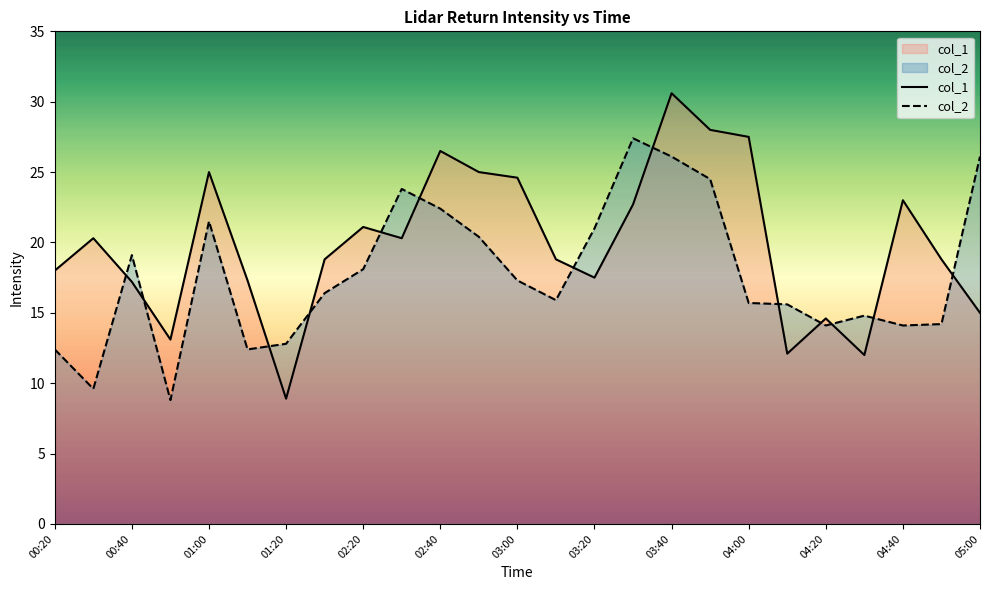

What is the minimum value for col_2?

8.8